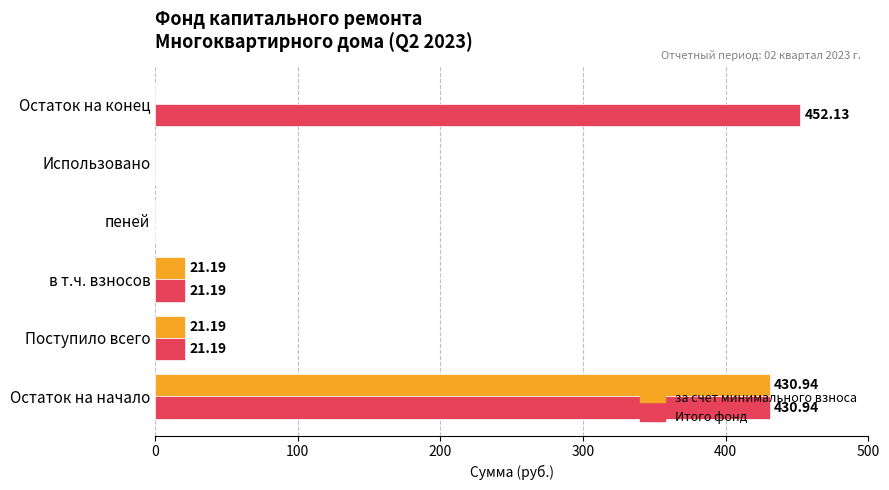

What is the total value across all series at Остаток на конец?

452.1